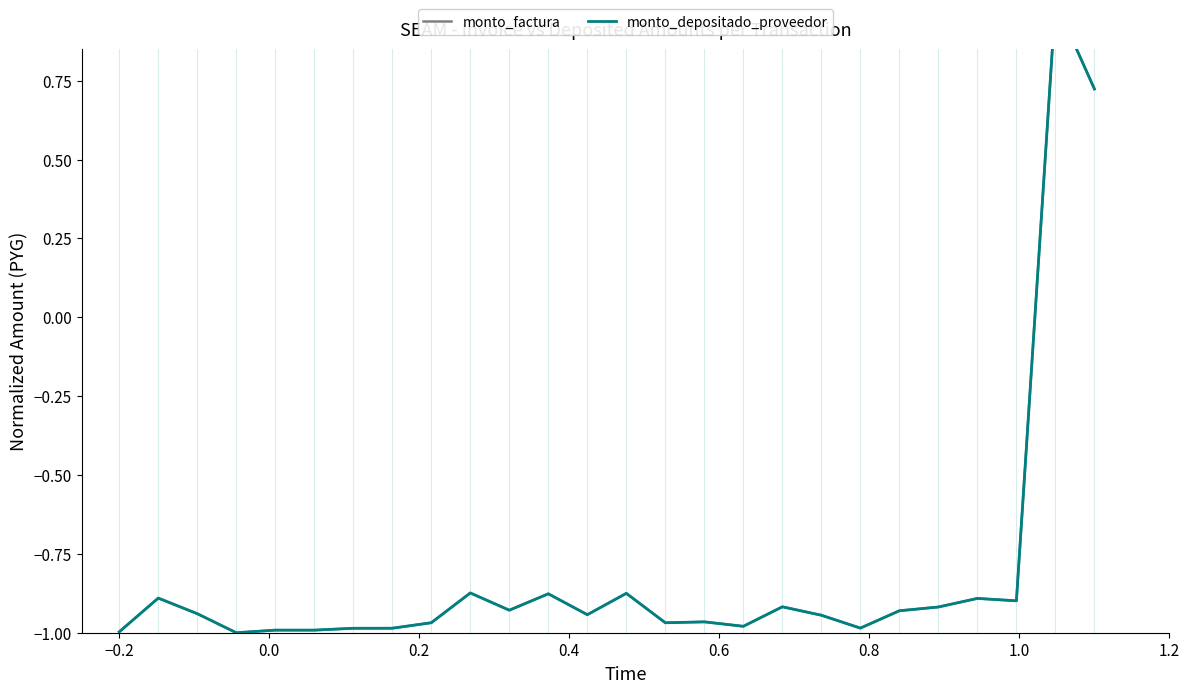

How many lines are shown in the chart?

2